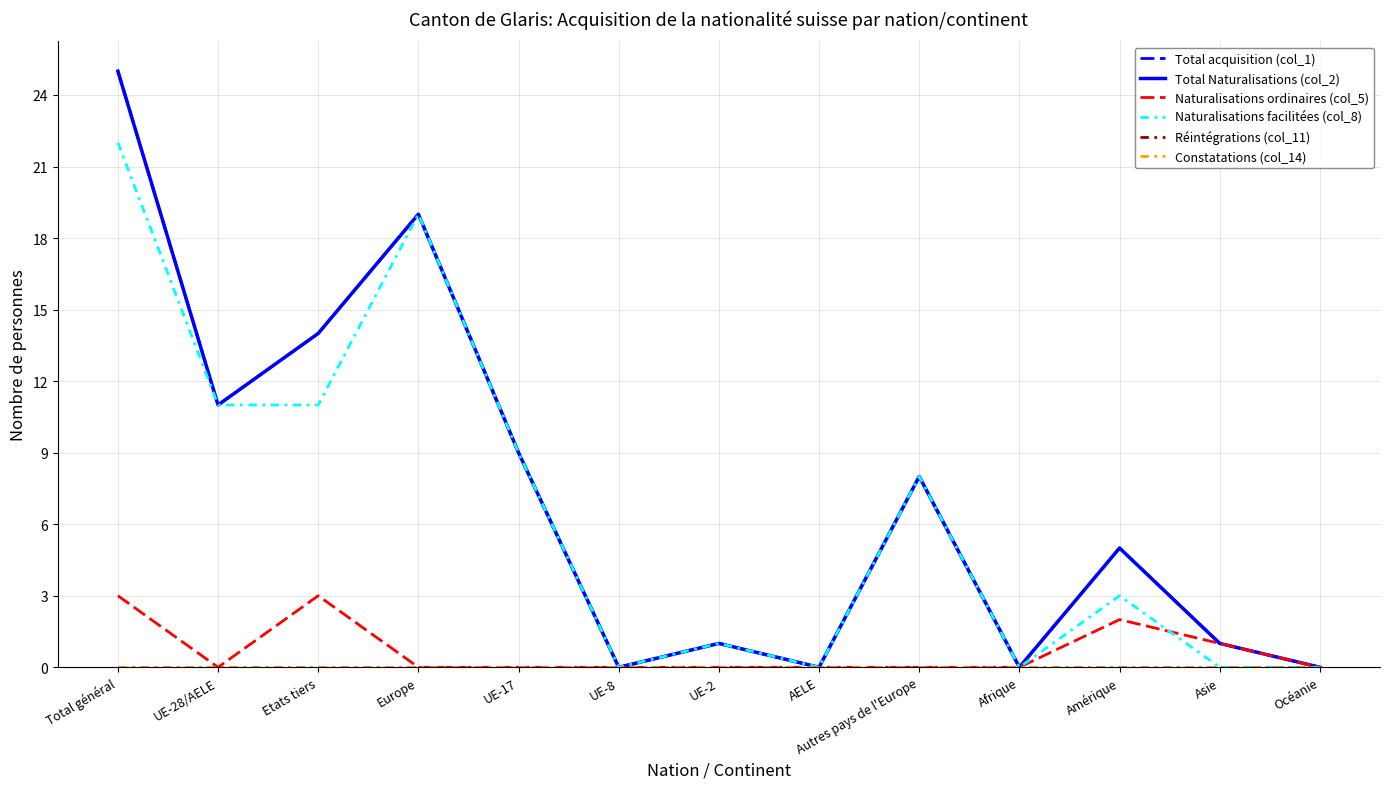

What is the value of the Total acquisition (col_1) point at the 9th from the left?

8